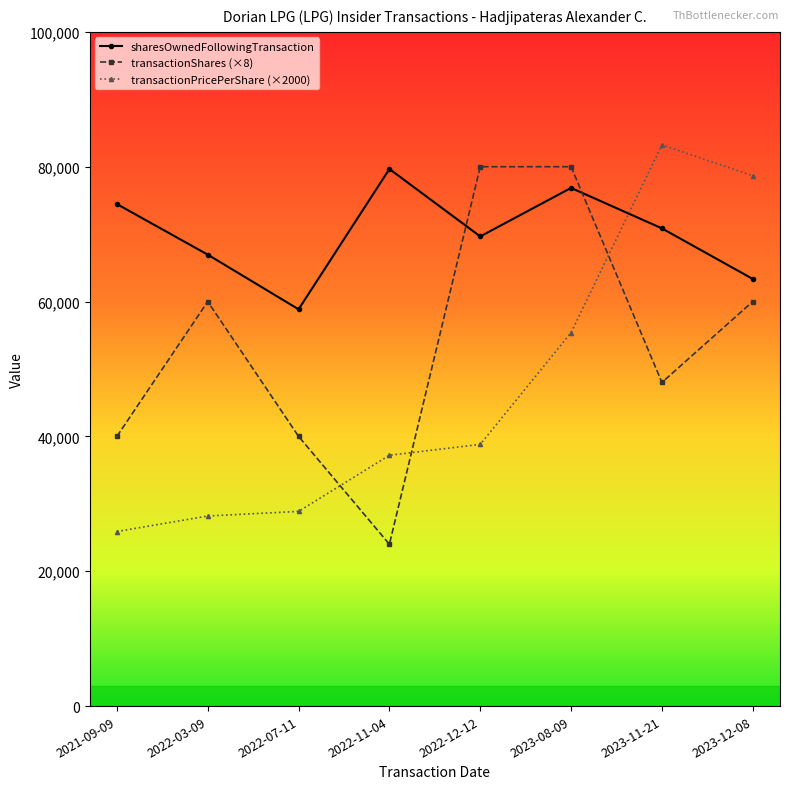

How many transactionShares (×8) values are between 40000 and 80000?

7